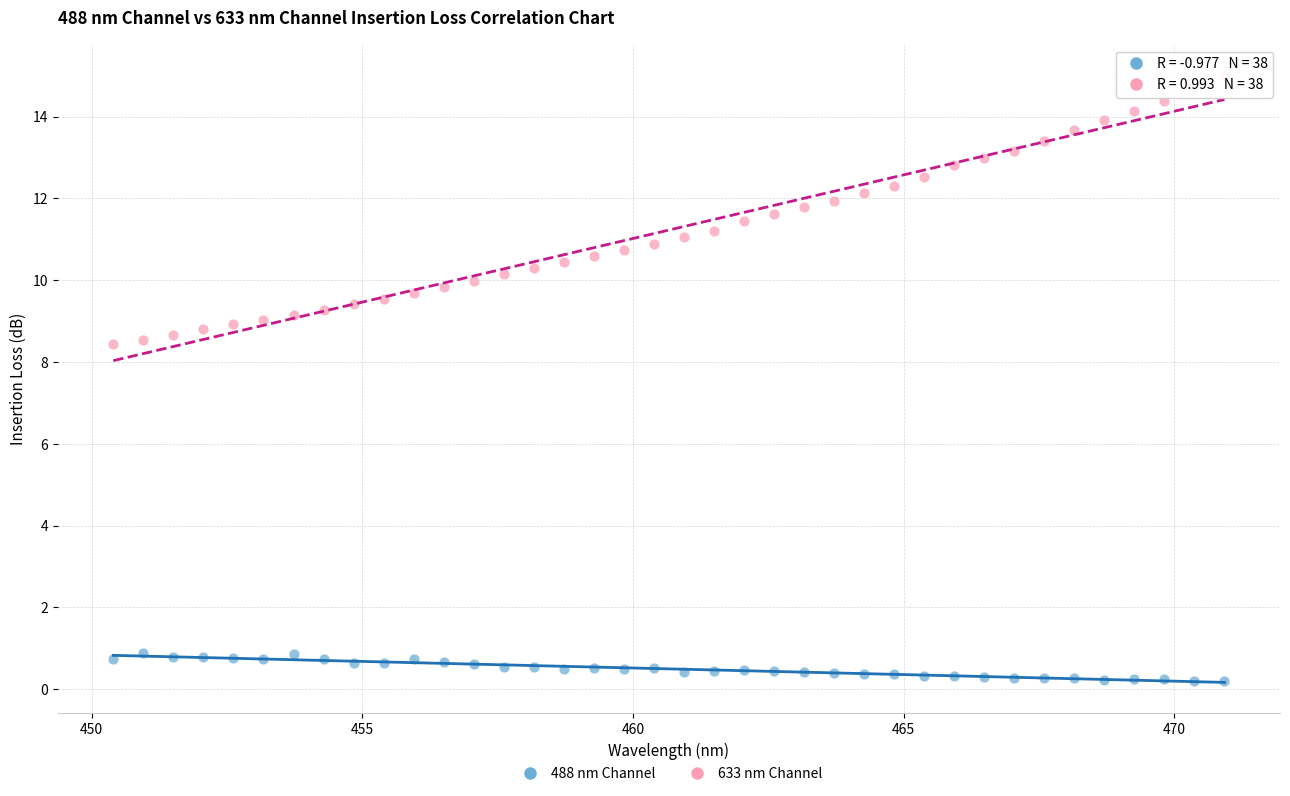

Which series contains the highest Y value?

633 nm Channel